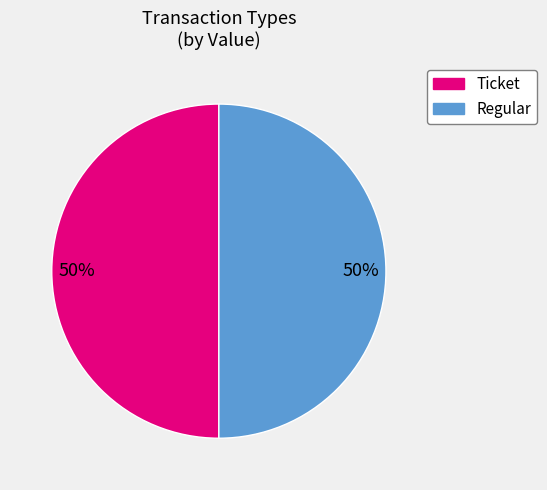

Count the number of slices in the pie.

2